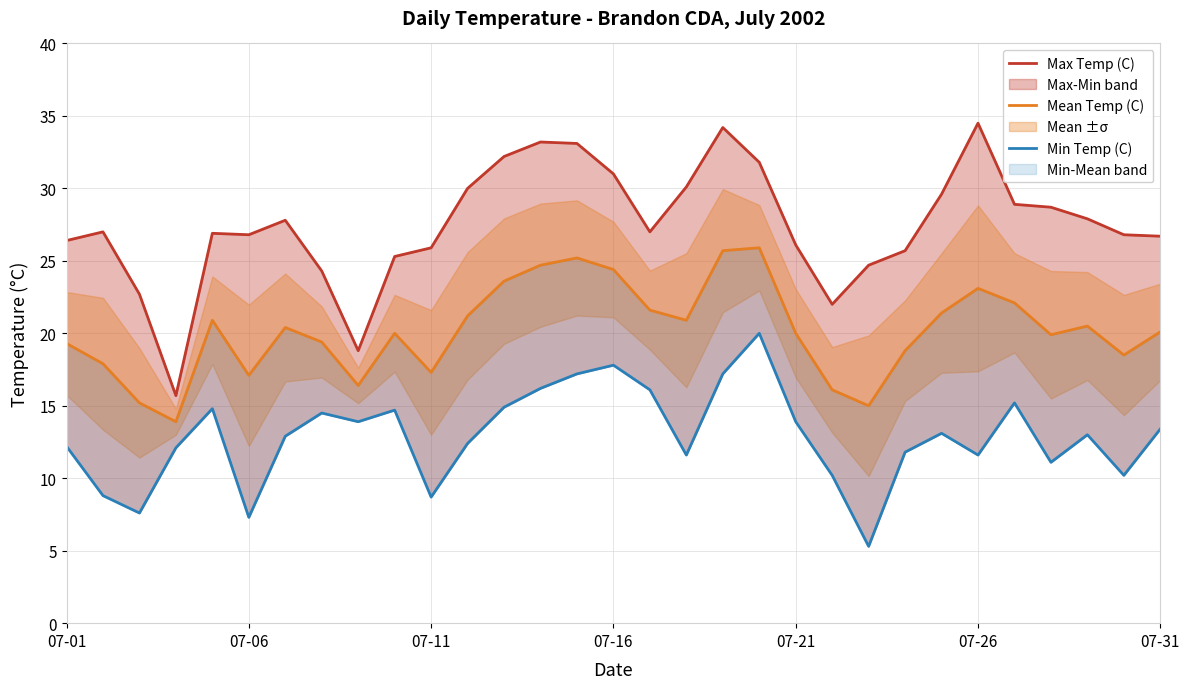

Does the chart have visible grid lines?

Yes